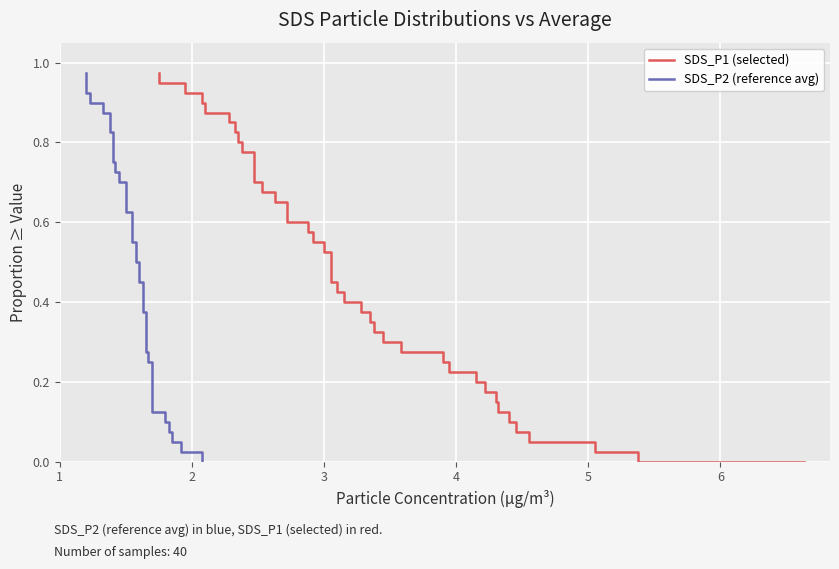

What is the greatest value displayed?

1.0